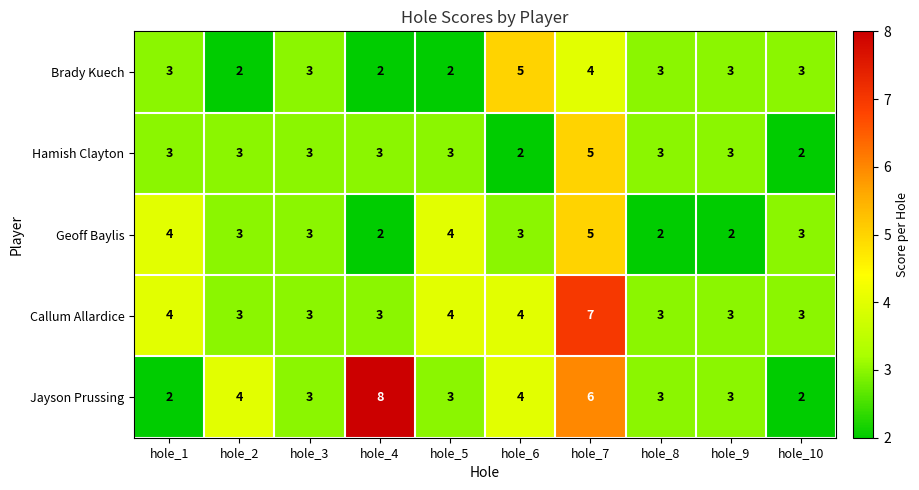

At which category is the sum across all series the highest?

hole_7